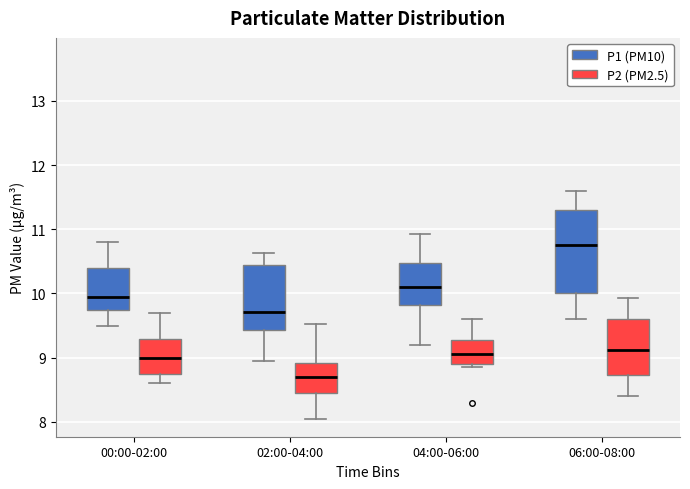

Which box's median line is the lowest?

02:00-04:00 (P2 (PM2.5))